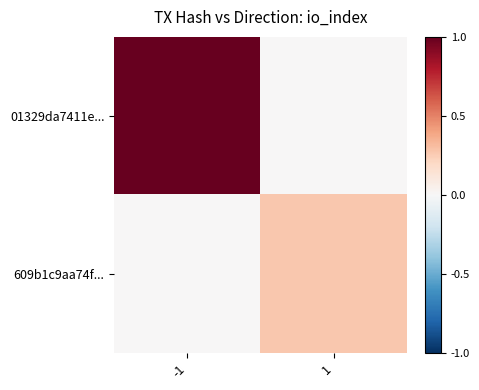

Reading right to left, extract all data points from this chart.

01329da7411e...: 1=0.0	-1=1.0
609b1c9aa74f...: 1=0.3	-1=0.0